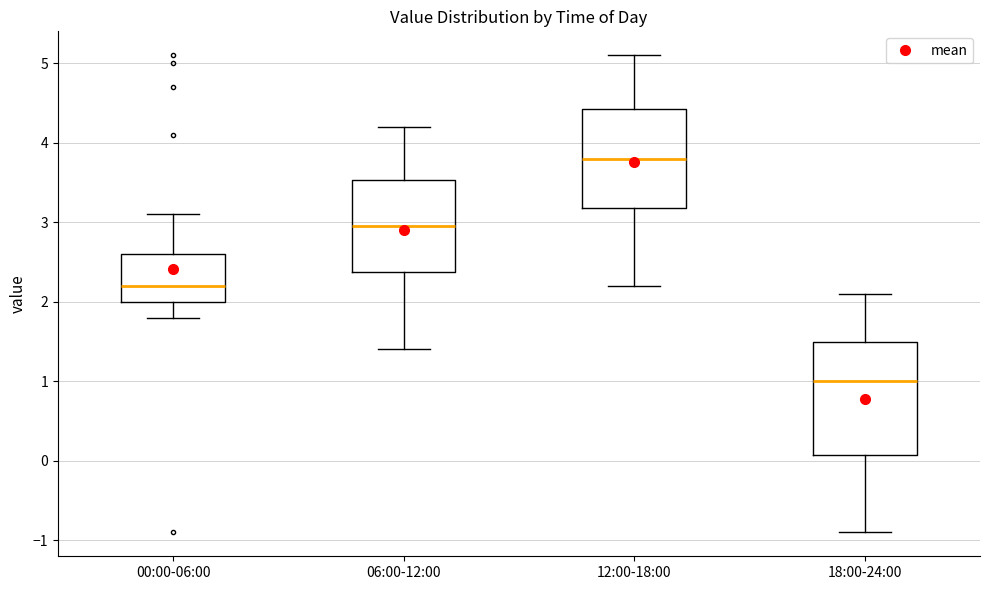

Reading left to right, transcribe this box plot: for each box, give where its median line is, the range the box spans, and where its two whiskers end, as read against the y-axis. The values are not printed on the chart, so give them approximately, as read against the axis.

00:00-06:00: median 2.2, box 2.0 to 2.6, whiskers 1.8 to 3.1
06:00-12:00: median 3.0, box 2.4 to 3.5, whiskers 1.4 to 4.2
12:00-18:00: median 3.8, box 3.2 to 4.4, whiskers 2.2 to 5.1
18:00-24:00: median 1.0, box 0.1 to 1.5, whiskers -0.9 to 2.1